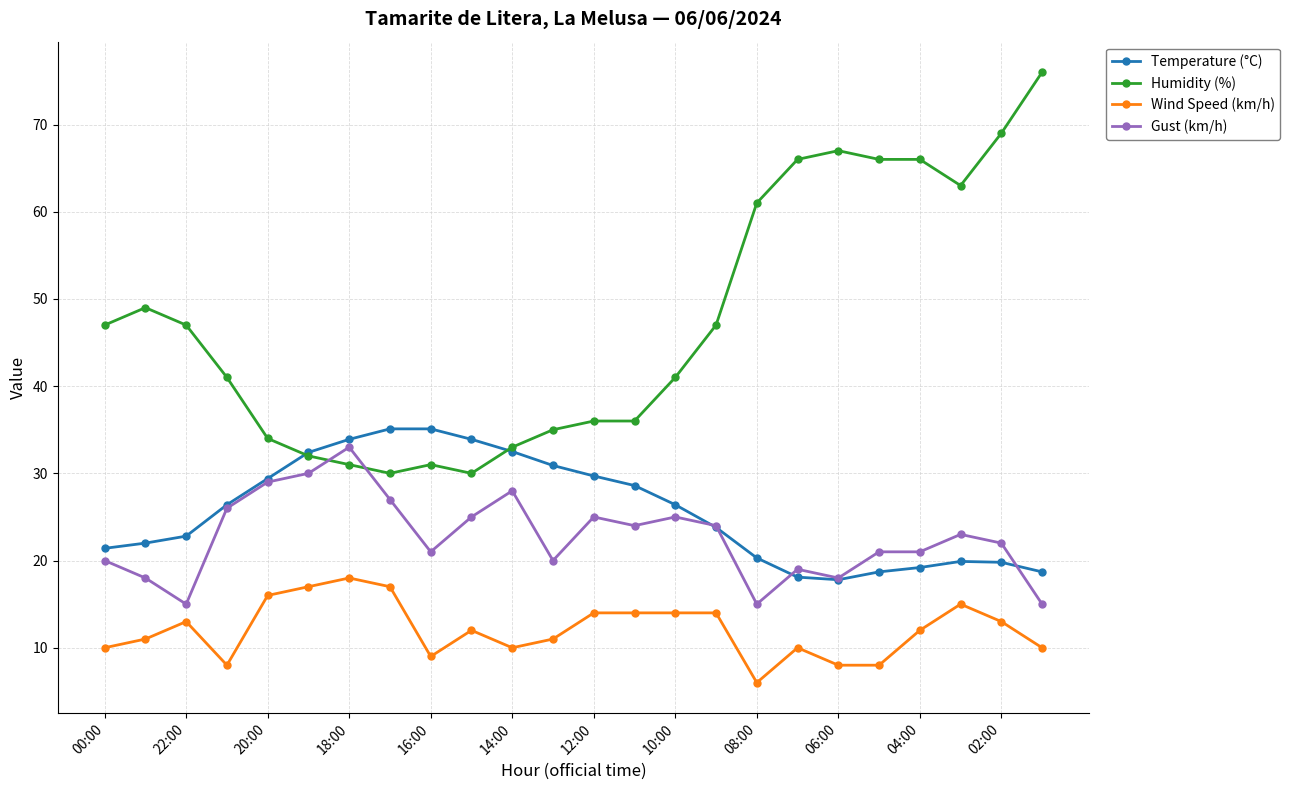

What is the maximum value shown in the chart?

76.0